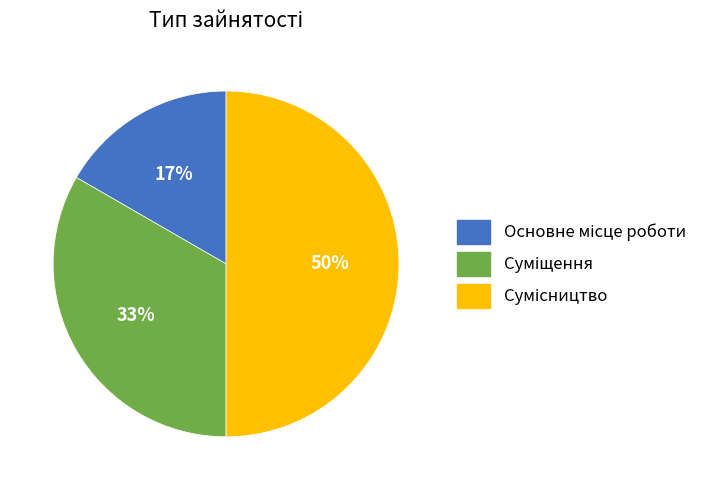

To the nearest percent, what is the difference between the largest and smallest slice percentages?

33%